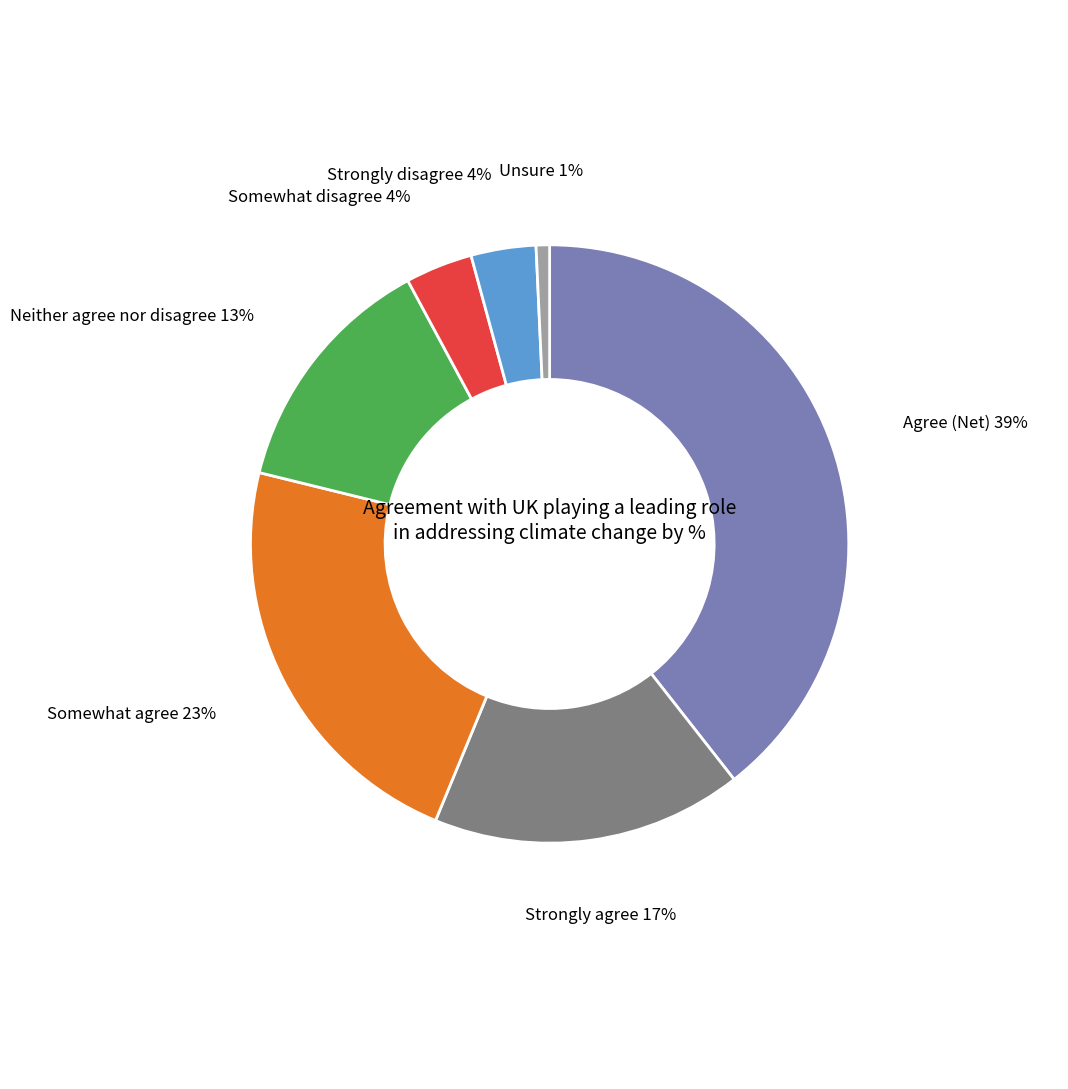

True or false: Agree (Net) accounts for 34% of the total.

False